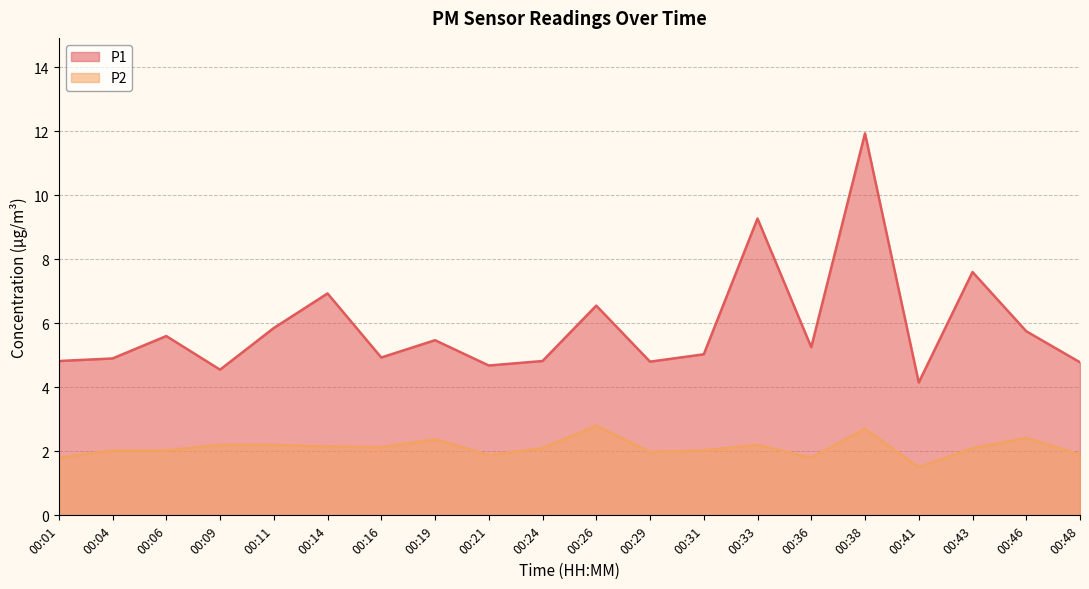

What is the total value across all series at 00:11?

8.1